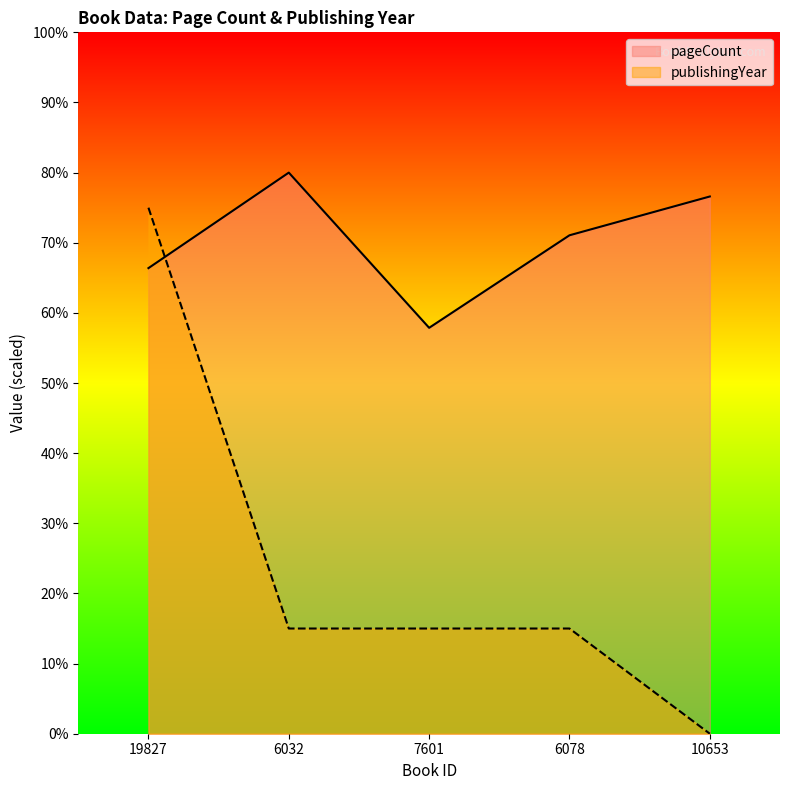

What is the label of the 2nd point from the left?

6032